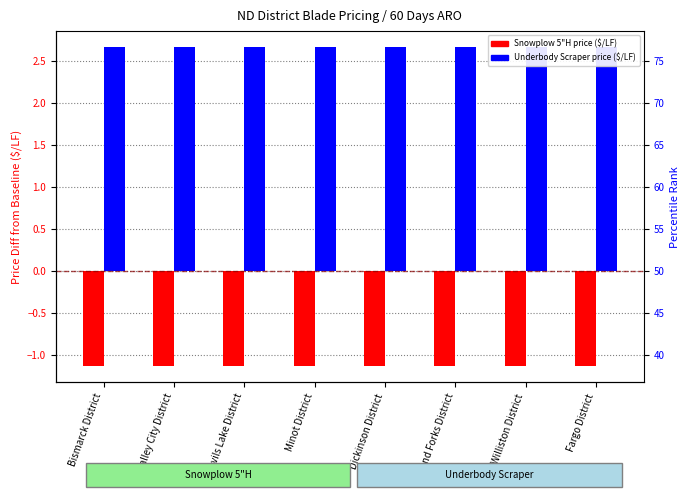

The Underbody Scraper - Evolution Tall Beveled Carbides series shows 3.6 at Dickinson District. True or false?

False